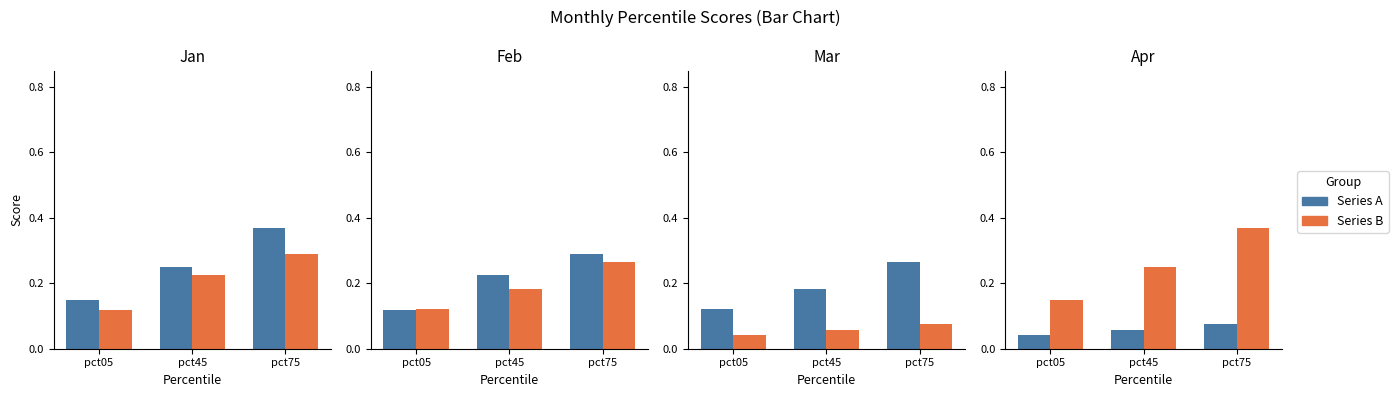

What is the difference between the highest and lowest values at pct45?

0.2